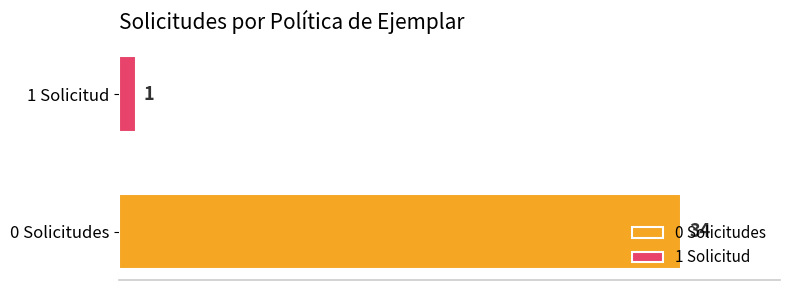

List the series in order of their overall mean, highest first.

0 Solicitudes, 1 Solicitud